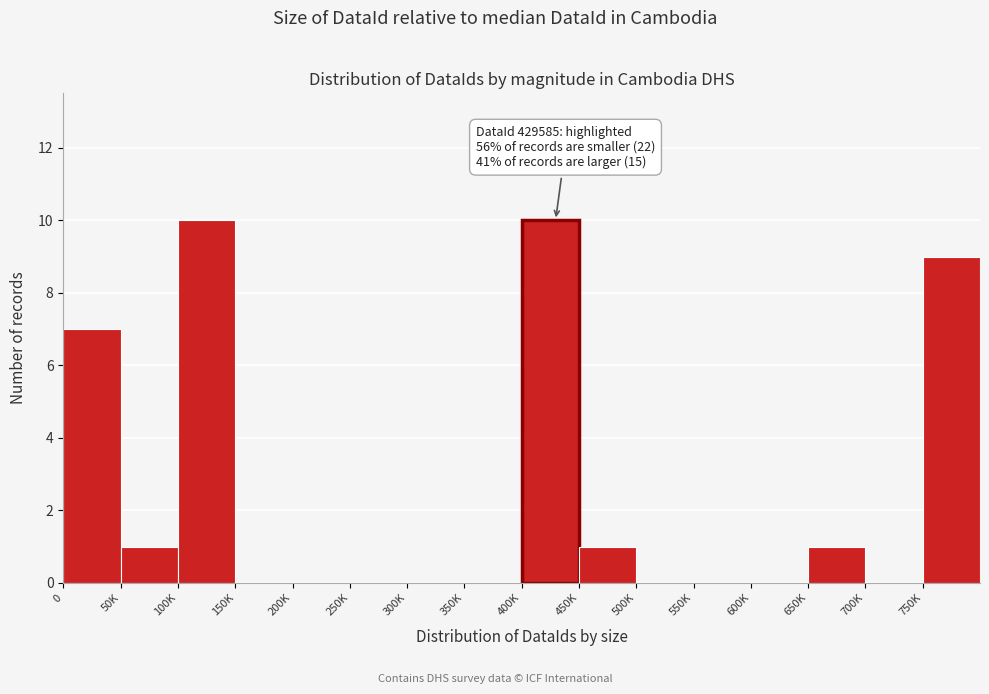

Reading left to right, extract all data points from this chart.

0=7	50K=1	100K=10	150K=0	200K=0	250K=0	300K=0	350K=0	400K=10	450K=1	500K=0	550K=0	600K=0	650K=1	700K=0	750K=9